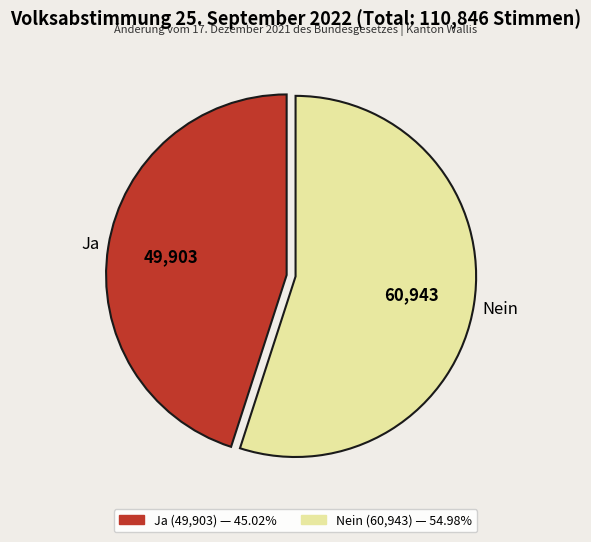

Does Nein account for over 50% of the chart?

Yes